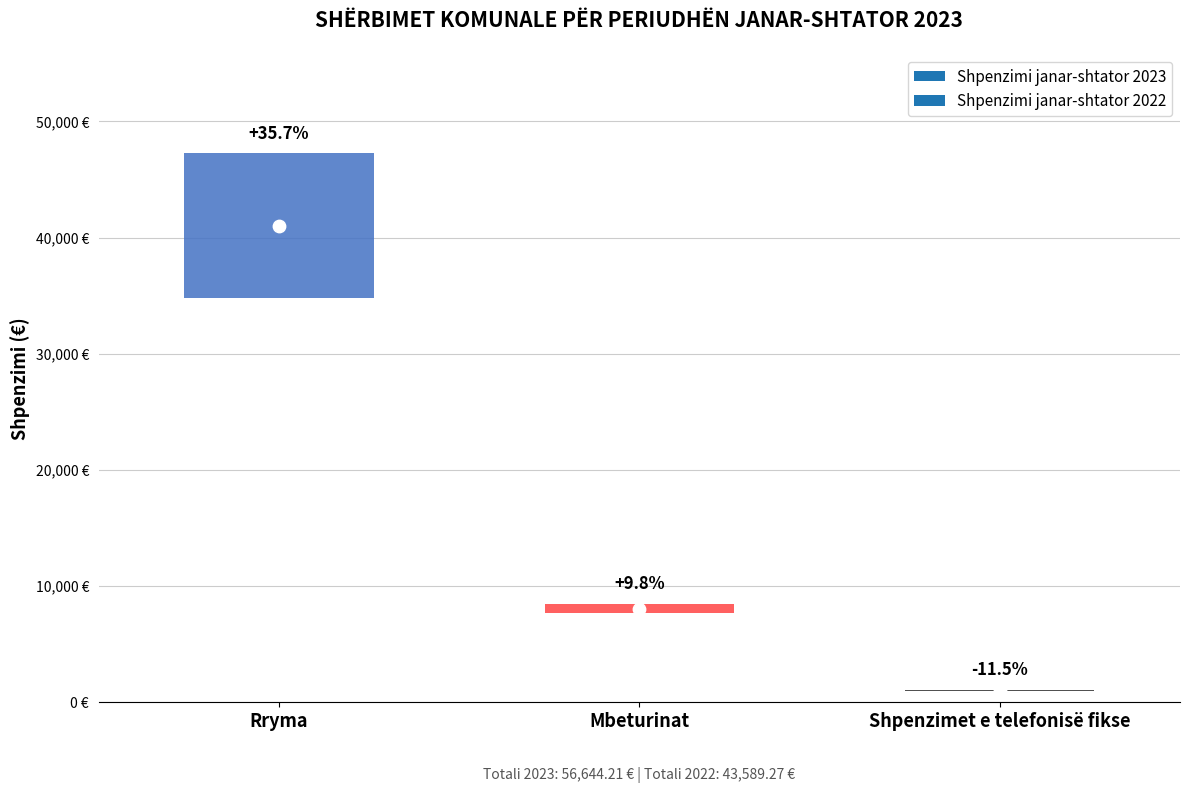

What is the total value across all series at Shpenzimet e telefonisë fikse?

2040.6